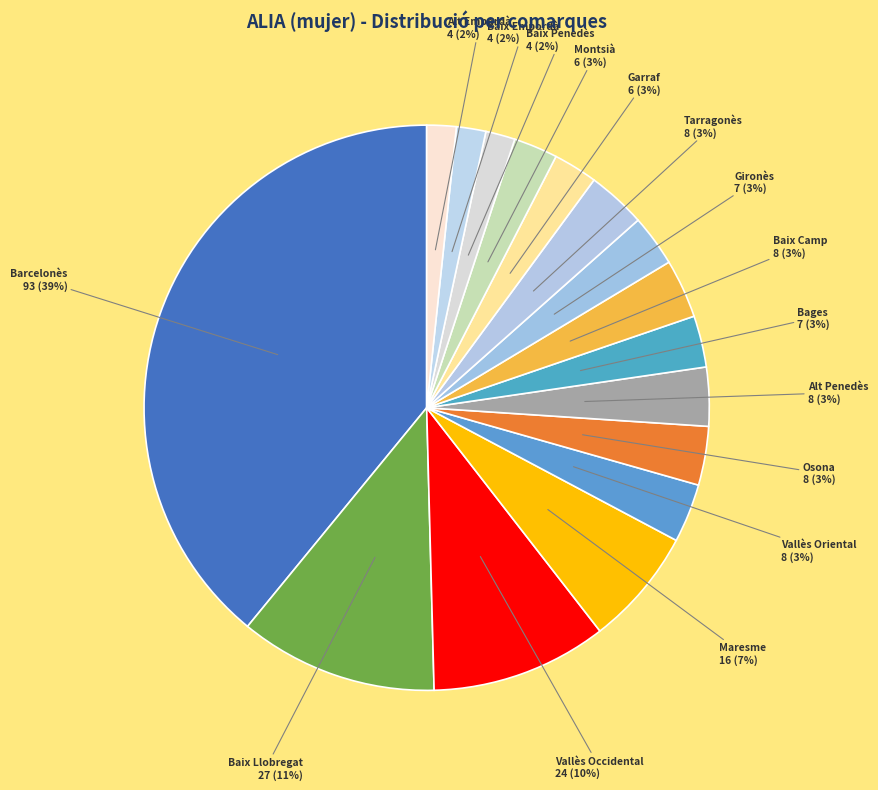

Does Alt Empordà account for over 50% of the chart?

No